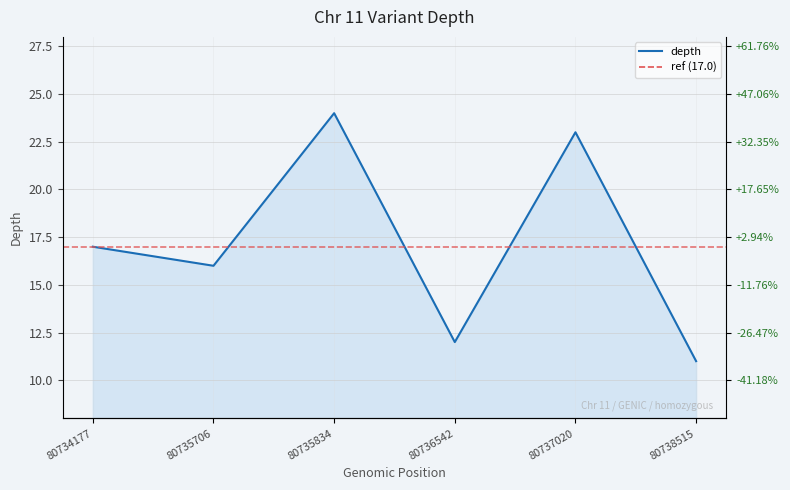

Is it true that the value at 80736542 is 12?

True